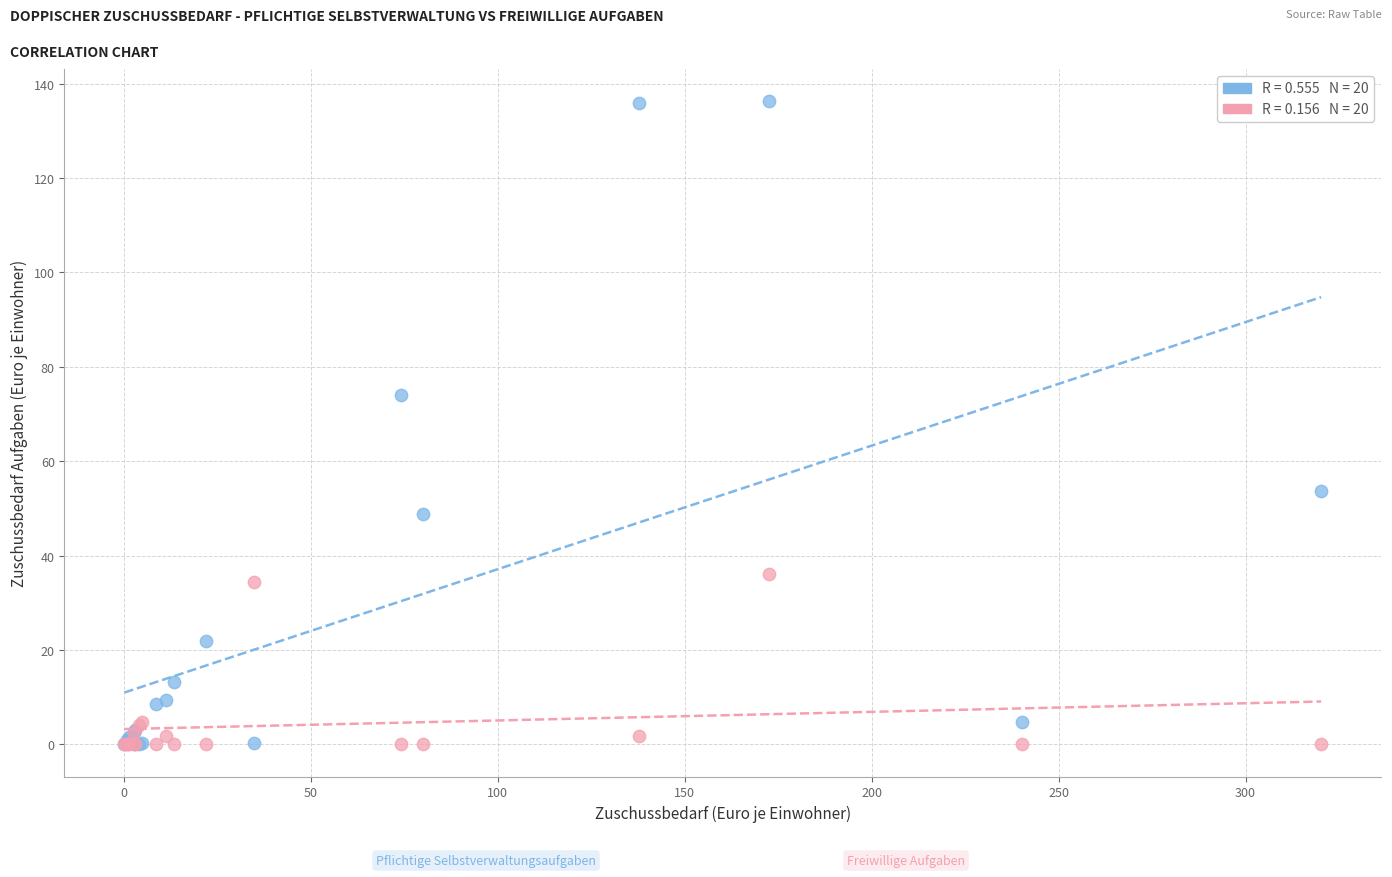

Across all series, what Y value is closest to 68?

74.1